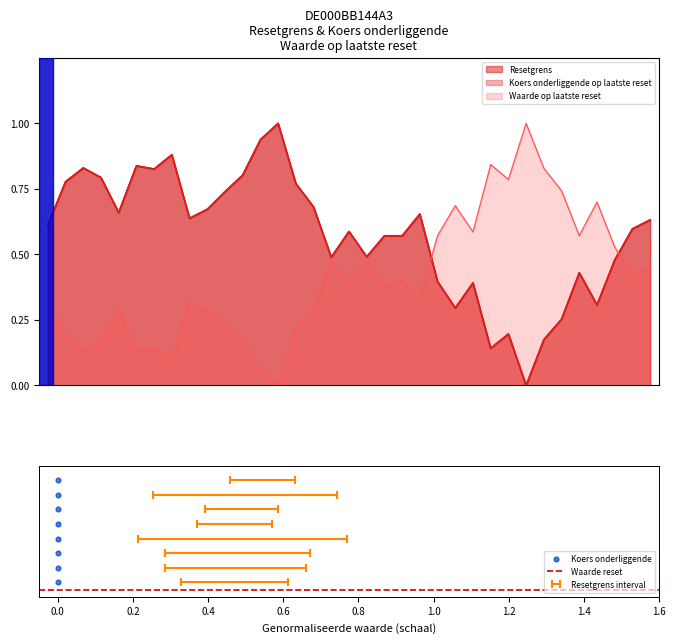

Which series has the largest total across all categories?

Resetgrens